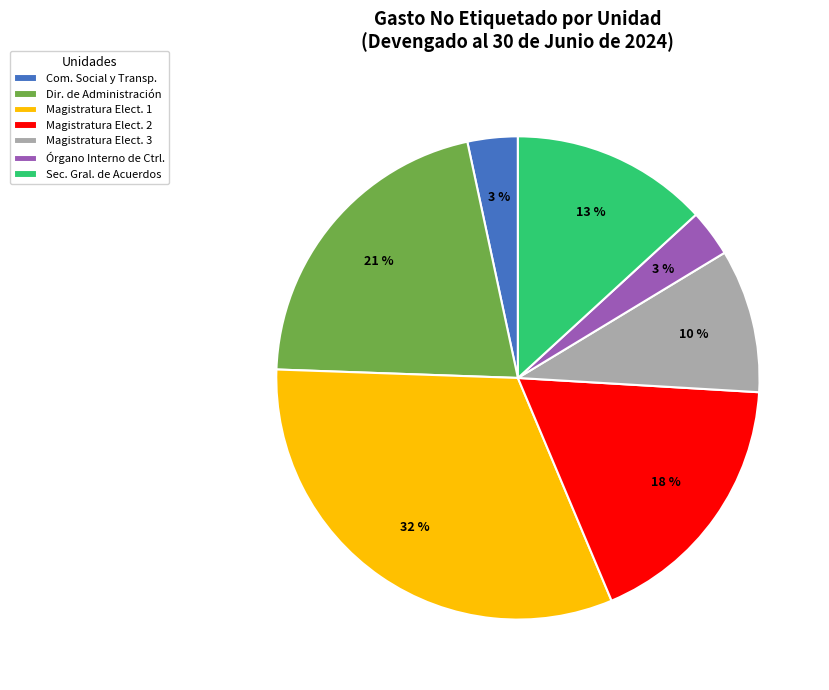

True or false: Magistratura Elect. 3 accounts for 1% of the total.

False